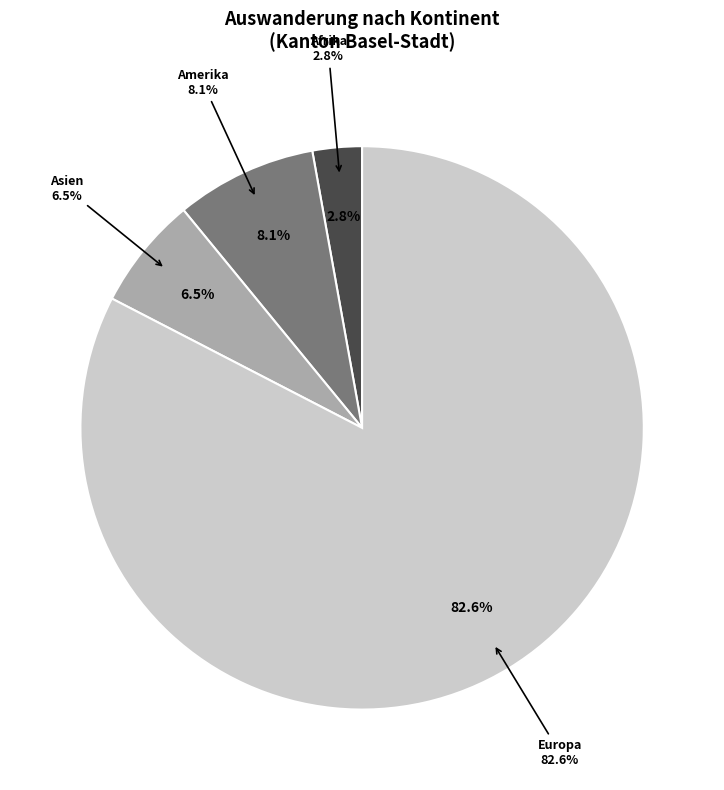

The Afrika slice represents 3% of the pie. True or false?

True